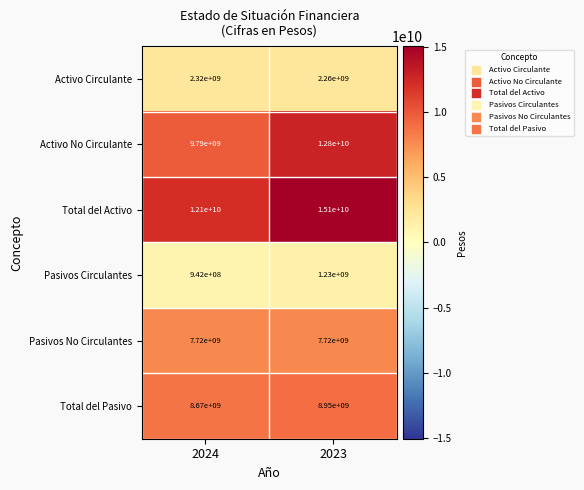

What is the sum of all Total del Activo values?

27200000000